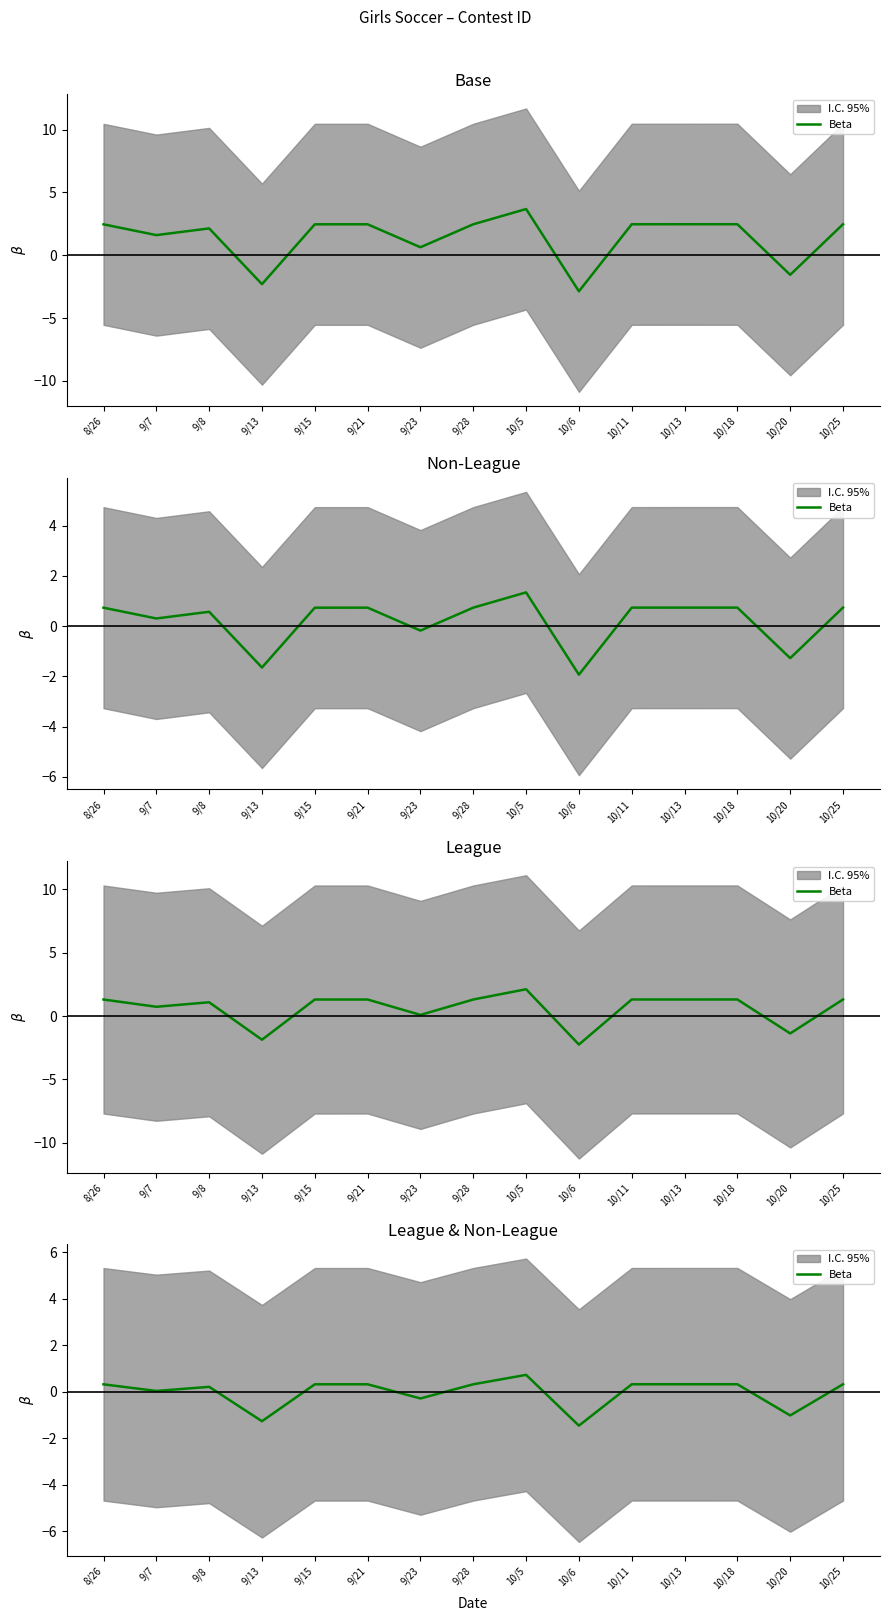

What is the minimum value shown in the chart?

-1.5